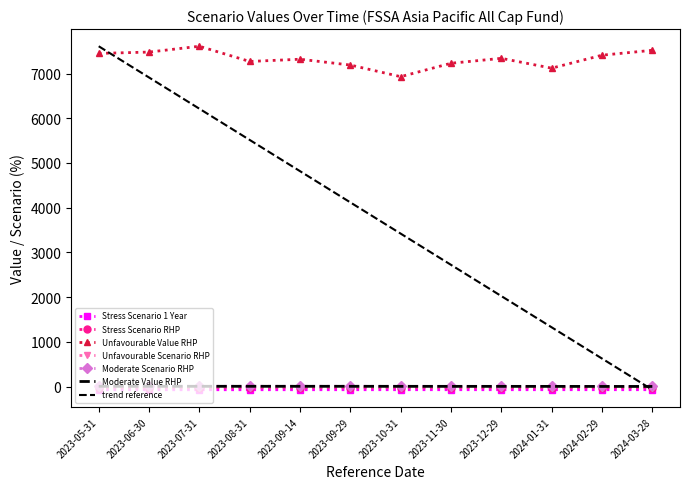

Does the chart have visible grid lines?

No